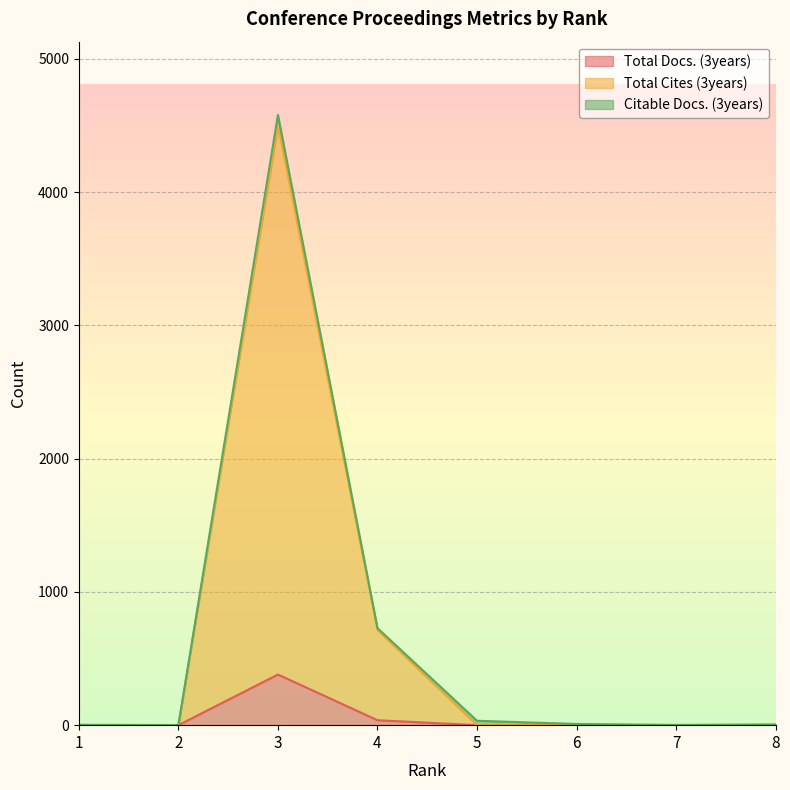

True or false: Total Docs. (3years) and Total Cites (3years) intersect in this chart.

False